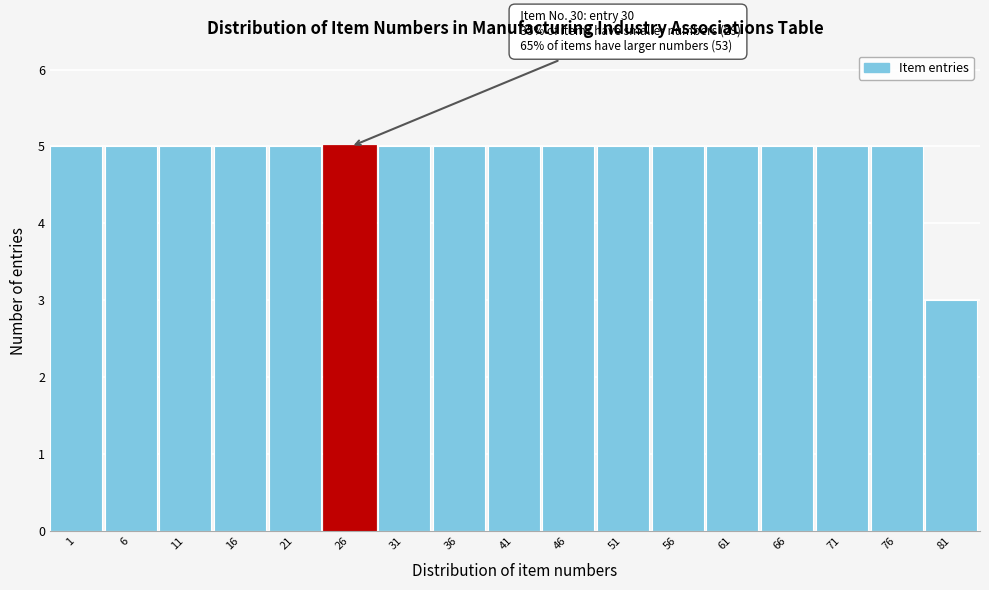

Reading right to left, transcribe all the data shown in this chart.

3	5	5	5	5	5	5	5	5	5	5	5	5	5	5	5	5